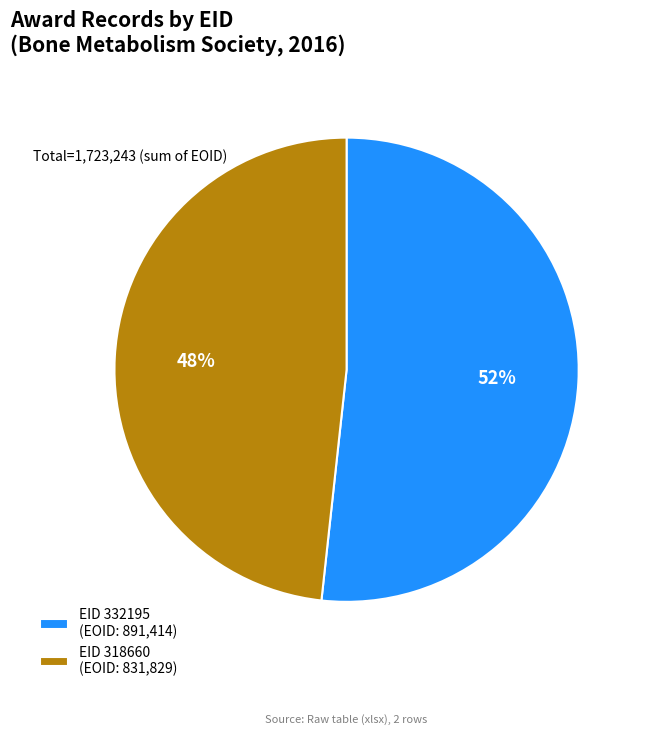

Between EID 332195 (EOID: 891,414) and EID 318660 (EOID: 831,829), which is larger?

EID 332195 (EOID: 891,414)